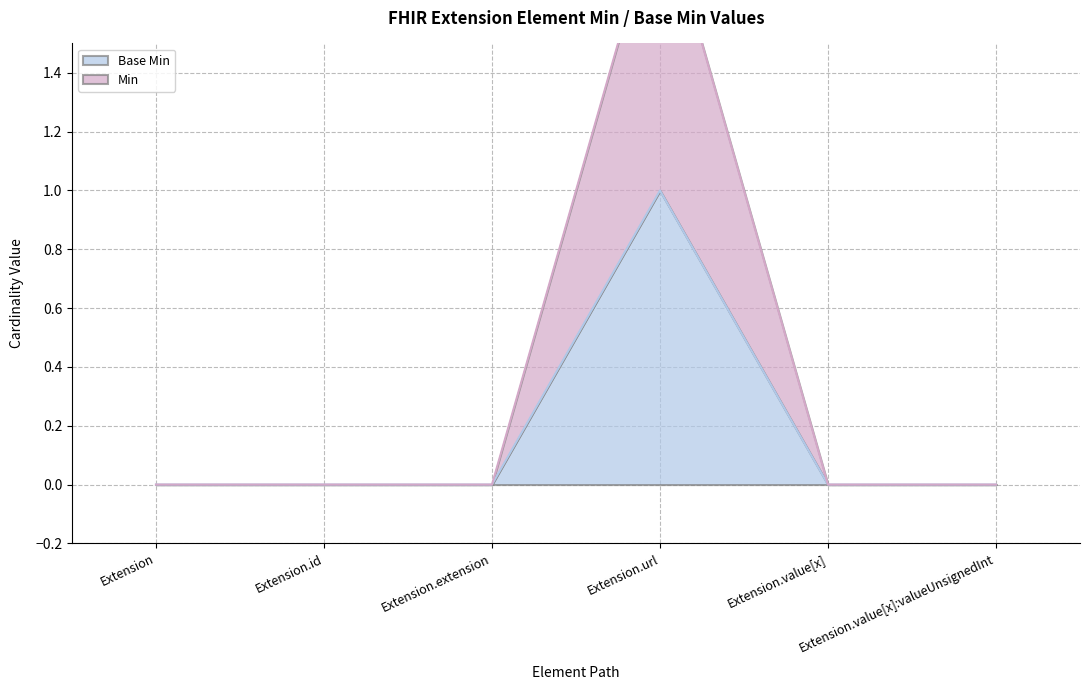

True or false: Base Min and Min cross at least once.

False